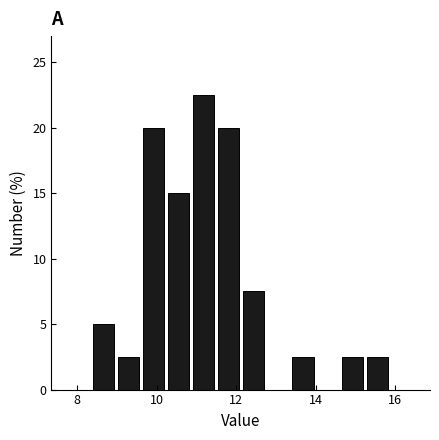

Around what value on the x-axis is the tallest bar? Give the approximate position of its centre, as read against the axis.

11.2